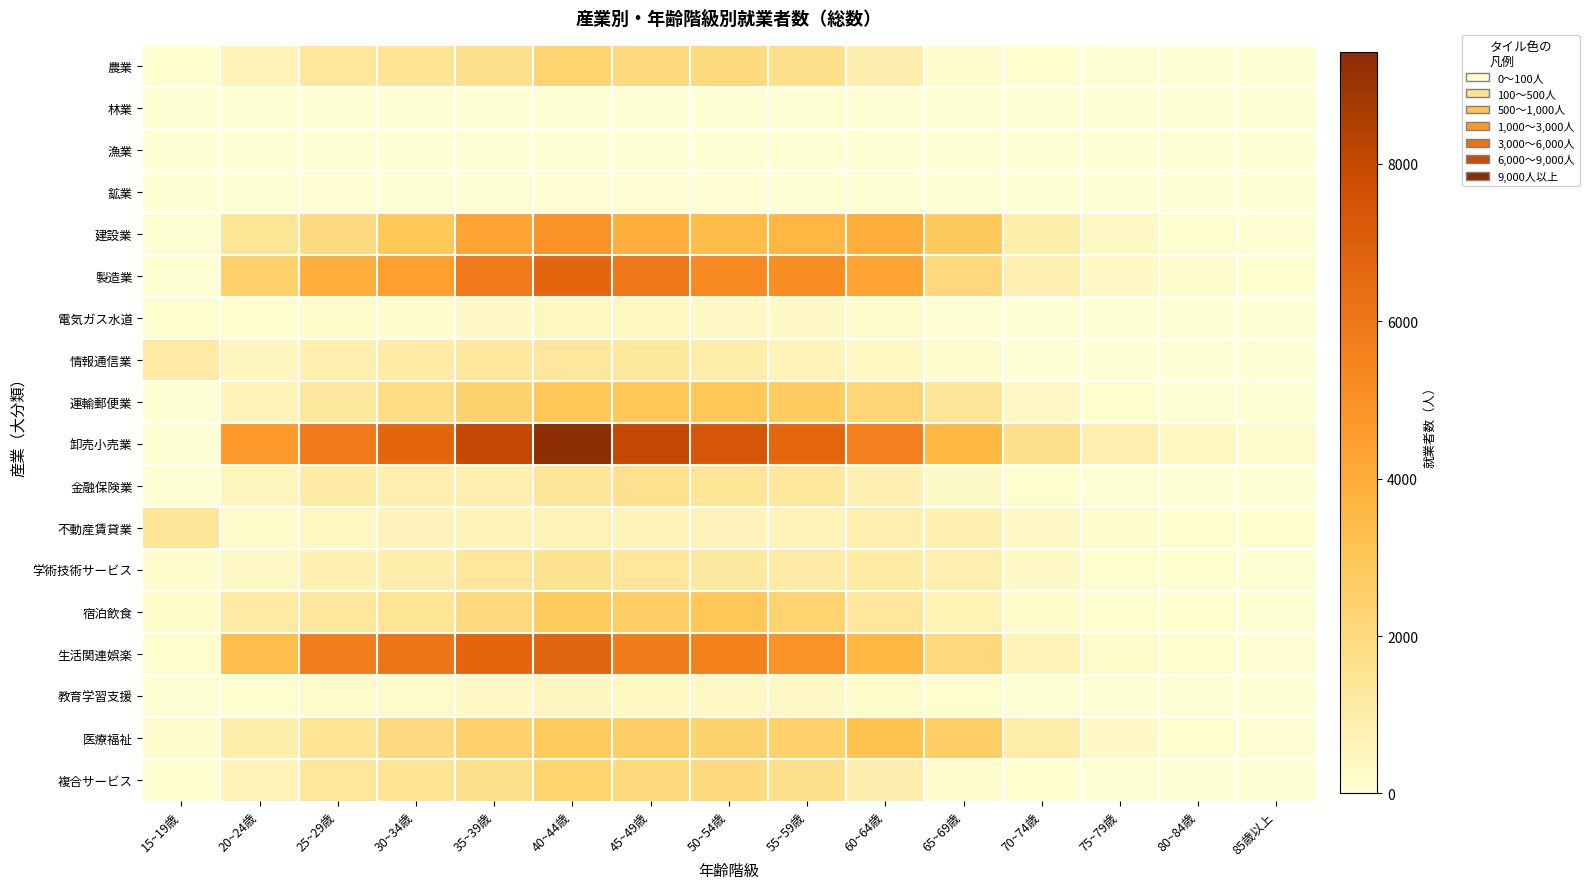

Reading left to right, list all the values displayed in this chart.

農業: 15~19歳=67	20~24歳=592	25~29歳=1342	30~34歳=1490	35~39歳=1741	40~44歳=2319	45~49歳=2032	50~54歳=2005	55~59歳=1724	60~64歳=917	65~69歳=192	70~74歳=56	75~79歳=20	80~84歳=5	85歳以上=4
林業: 15~19歳=0	20~24歳=3	25~29歳=5	30~34歳=8	35~39歳=8	40~44歳=9	45~49歳=3	50~54歳=9	55~59歳=10	60~64歳=9	65~69歳=2	70~74歳=1	75~79歳=0	80~84歳=0	85歳以上=0
漁業: 15~19歳=1	20~24歳=1	25~29歳=3	30~34歳=6	35~39歳=4	40~44歳=11	45~49歳=7	50~54歳=10	55~59歳=5	60~64歳=2	65~69歳=15	70~74歳=13	75~79歳=18	80~84歳=5	85歳以上=0
鉱業: 15~19歳=5	20~24歳=17	25~29歳=38	30~34歳=27	35~39歳=33	40~44歳=43	45~49歳=50	50~54歳=55	55~59歳=34	60~64歳=29	65~69歳=10	70~74歳=1	75~79歳=1	80~84歳=0	85歳以上=0
建設業: 15~19歳=25	20~24歳=1437	25~29歳=1939	30~34歳=2916	35~39歳=4293	40~44歳=4963	45~49歳=3908	50~54歳=3401	55~59歳=3588	60~64歳=3931	65~69歳=2814	70~74歳=936	75~79歳=353	80~84歳=121	85歳以上=41
製造業: 15~19歳=14	20~24歳=2481	25~29歳=3916	30~34歳=4471	35~39歳=5914	40~44歳=6686	45~49歳=5988	50~54歳=5312	55~59歳=5126	60~64歳=4287	65~69歳=2078	70~74歳=824	75~79歳=357	80~84歳=150	85歳以上=63
電気ガス水道: 15~19歳=82	20~24歳=114	25~29歳=240	30~34歳=185	35~39歳=298	40~44歳=417	45~49歳=408	50~54歳=343	55~59歳=306	60~64歳=172	65~69歳=47	70~74歳=8	75~79歳=0	80~84歳=2	85歳以上=0
情報通信業: 15~19歳=1133	20~24歳=502	25~29歳=854	30~34歳=1112	35~39歳=1287	40~44歳=1293	45~49歳=1266	50~54歳=999	55~59歳=654	60~64歳=396	65~69歳=160	70~74歳=29	75~79歳=13	80~84歳=6	85歳以上=1
運輸郵便業: 15~19歳=4	20~24歳=643	25~29歳=1276	30~34歳=1864	35~39歳=2362	40~44歳=2955	45~49歳=2898	50~54歳=2943	55~59歳=2708	60~64歳=2211	65~69歳=1415	70~74歳=365	75~79歳=85	80~84歳=24	85歳以上=4
卸売小売業: 15~19歳=30	20~24歳=4664	25~29歳=5855	30~34歳=6704	35~39歳=7987	40~44歳=9417	45~49歳=8017	50~54歳=7344	55~59歳=6658	60~64歳=5639	65~69歳=3547	70~74歳=1695	75~79歳=879	80~84歳=394	85歳以上=177
金融保険業: 15~19歳=26	20~24歳=551	25~29歳=1078	30~34歳=894	35~39歳=879	40~44歳=1381	45~49歳=1643	50~54歳=1443	55~59歳=1279	60~64歳=758	65~69歳=272	70~74歳=91	75~79歳=29	80~84歳=11	85歳以上=7
不動産賃貸業: 15~19歳=1374	20~24歳=250	25~29歳=418	30~34歳=578	35~39歳=598	40~44歳=690	45~49歳=643	50~54歳=584	55~59歳=632	60~64歳=871	65~69歳=783	70~74歳=337	75~79歳=188	80~84歳=105	85歳以上=93
学術技術サービス: 15~19歳=172	20~24歳=378	25~29歳=758	30~34歳=956	35~39歳=1291	40~44歳=1568	45~49歳=1309	50~54歳=1211	55~59歳=1092	60~64歳=1113	65~69歳=854	70~74歳=313	75~79歳=122	80~84歳=66	85歳以上=33
宿泊飲食: 15~19歳=231	20~24歳=1176	25~29歳=1291	30~34歳=1442	35~39歳=2033	40~44歳=2787	45~49歳=2658	50~54歳=2973	55~59歳=2343	60~64歳=1293	65~69歳=721	70~74歳=253	75~79歳=106	80~84歳=56	85歳以上=25
生活関連娯楽: 15~19歳=111	20~24歳=3338	25~29歳=5750	30~34歳=6074	35~39歳=6710	40~44歳=6788	45~49歳=5778	50~54歳=5623	55~59歳=4936	60~64歳=3611	65~69歳=2098	70~74歳=667	75~79歳=249	80~84歳=126	85歳以上=52
教育学習支援: 15~19歳=7	20~24歳=107	25~29歳=222	30~34歳=239	35~39歳=340	40~44歳=468	45~49歳=399	50~54歳=360	55~59歳=352	60~64歳=212	65~69歳=85	70~74歳=19	75~79歳=3	80~84歳=1	85歳以上=0
医療福祉: 15~19歳=130	20~24歳=939	25~29歳=1504	30~34歳=1954	35~39歳=2432	40~44歳=2794	45~49歳=2596	50~54歳=2383	55~59歳=2451	60~64歳=3130	65~69歳=2649	70~74歳=999	75~79歳=320	80~84歳=107	85歳以上=39
複合サービス: 15~19歳=67	20~24歳=592	25~29歳=1342	30~34歳=1490	35~39歳=1741	40~44歳=2319	45~49歳=2032	50~54歳=2005	55~59歳=1724	60~64歳=917	65~69歳=192	70~74歳=56	75~79歳=20	80~84歳=5	85歳以上=4